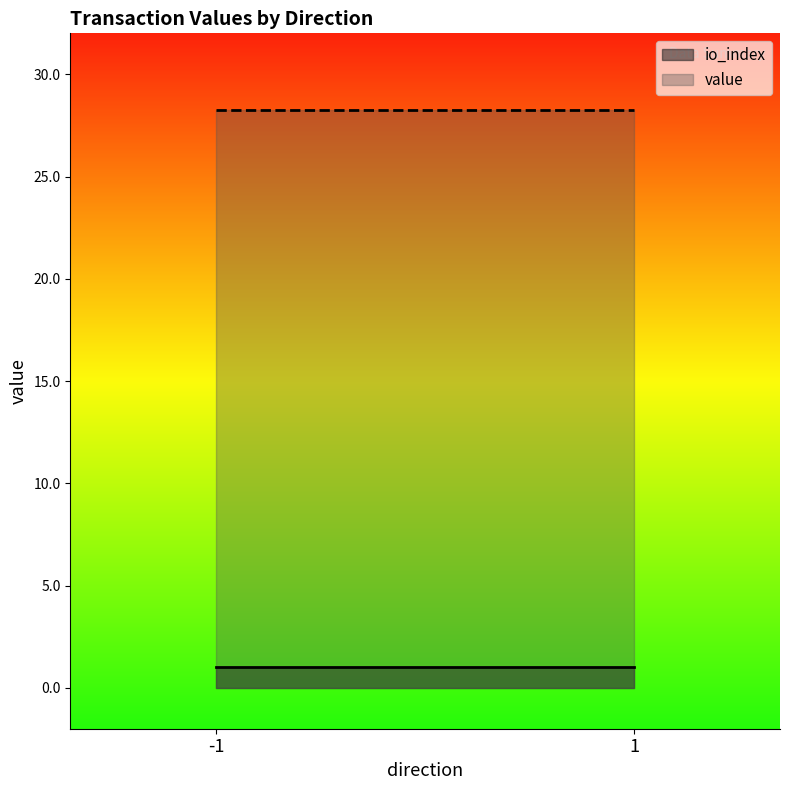

At which category does the chart reach its peak across all series?

-1